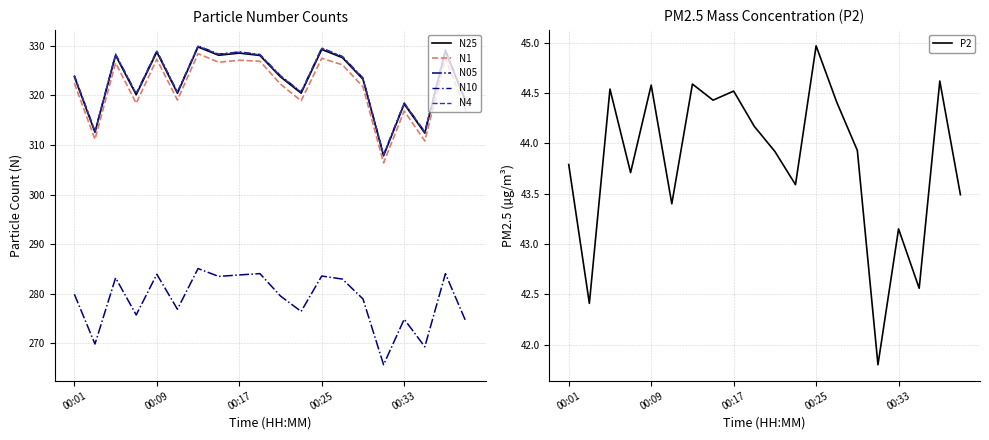

Which series has the widest spread of values?

N1